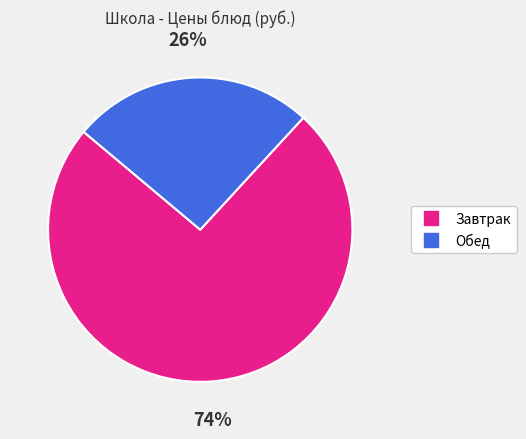

Is there a majority slice in this chart?

Yes